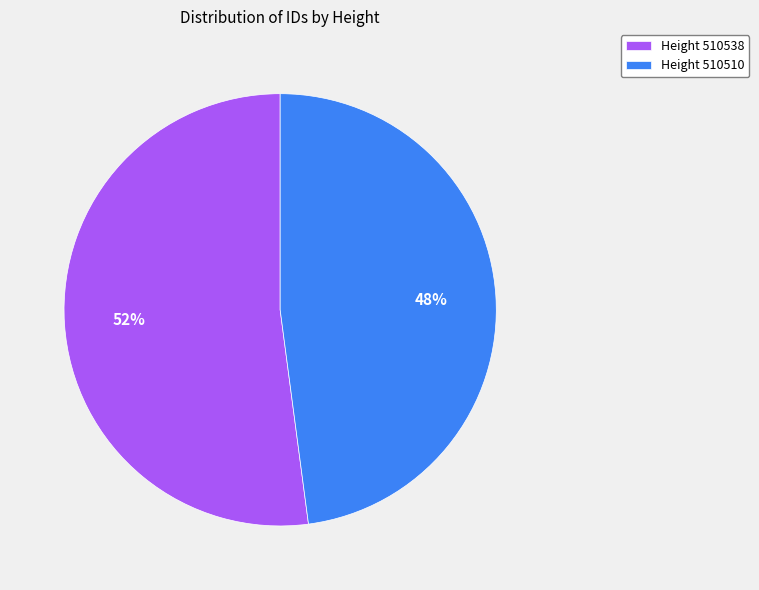

Which slice represents more than half of the pie?

Height 510538